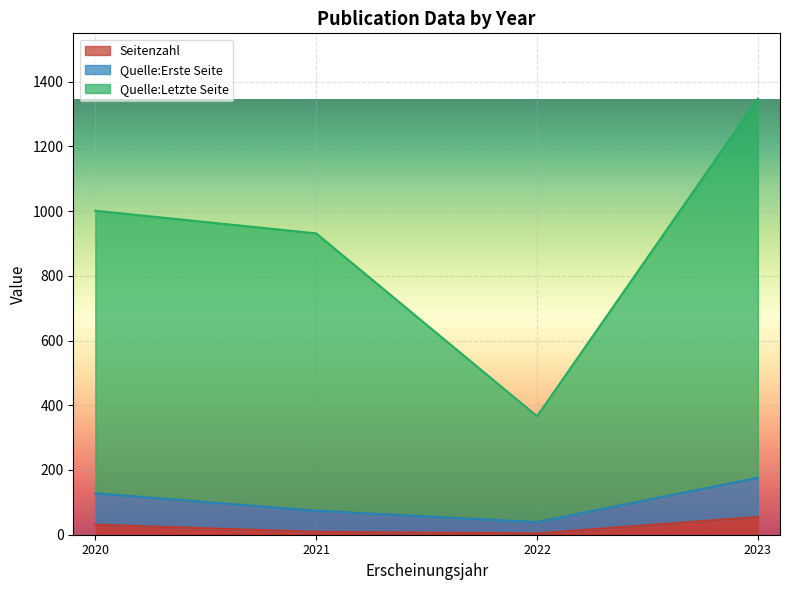

What is the highest value of the Seitenzahl series?

55